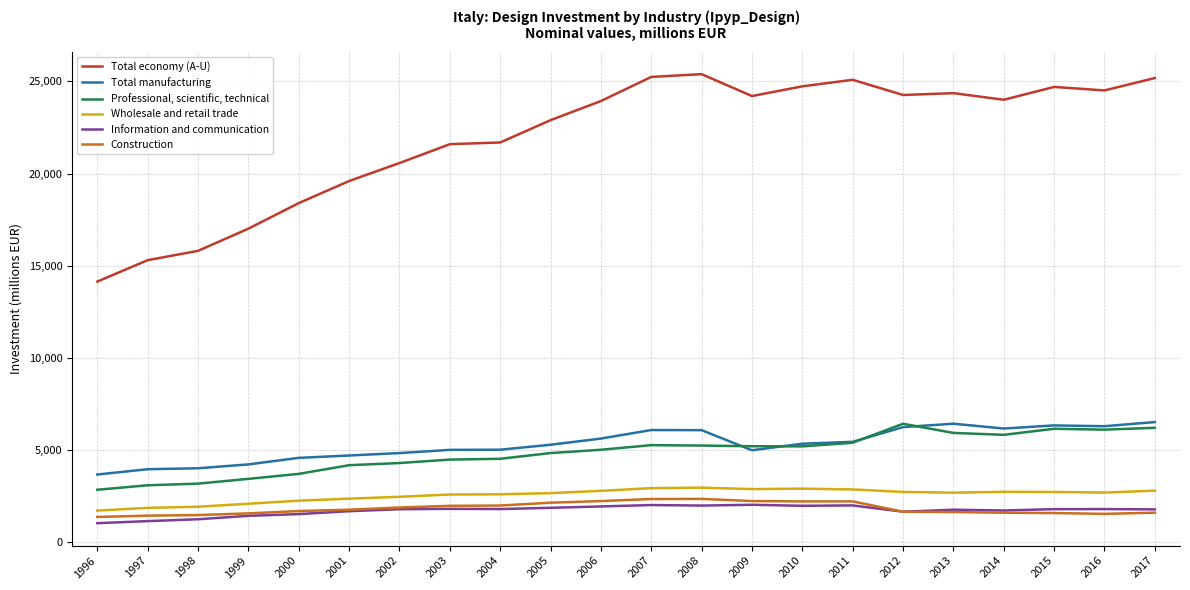

What is the greatest value displayed?

25392.3